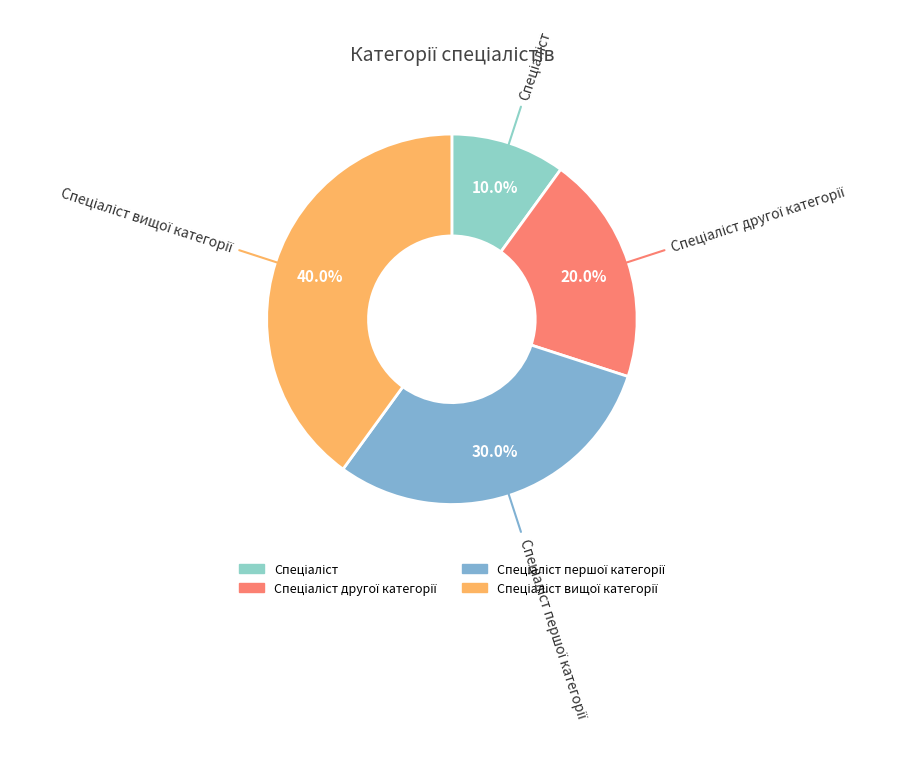

Does any single category account for the majority?

No